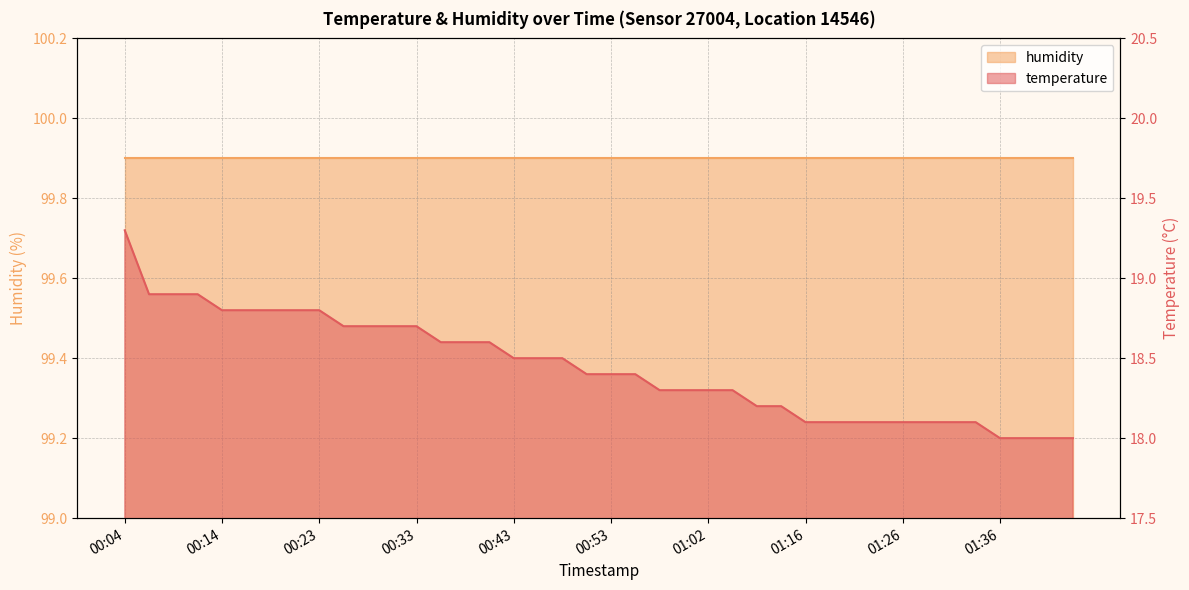

Is it true that humidity equals 56.1 at 10?

False